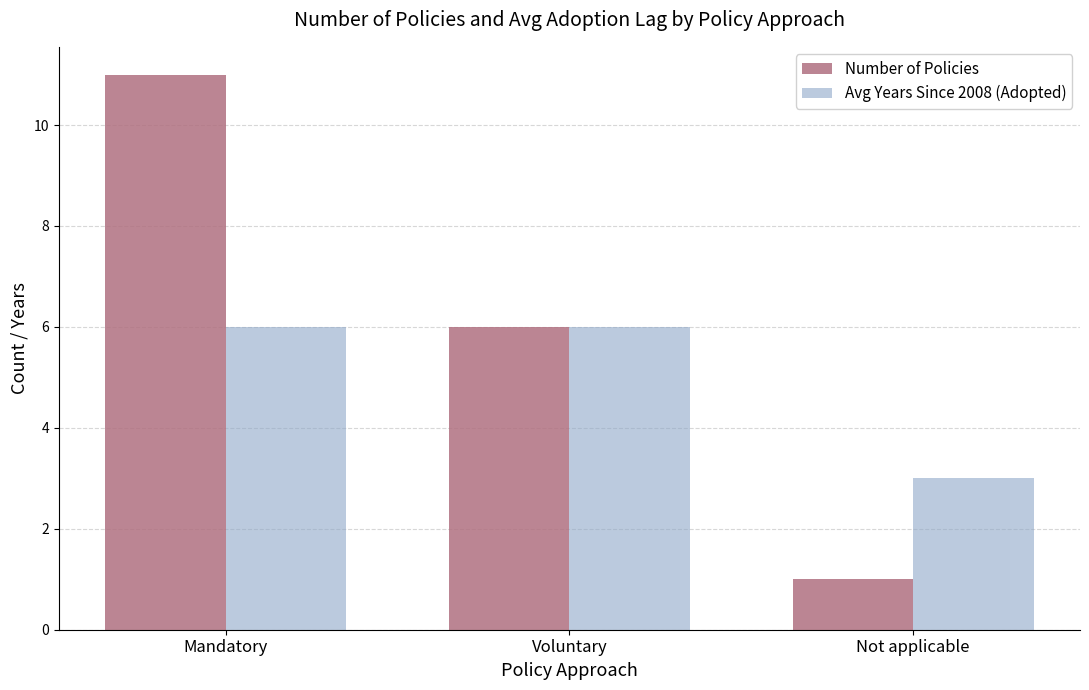

The value of Avg Years Since 2008 (Adopted) at Not applicable is 3. True or false?

True